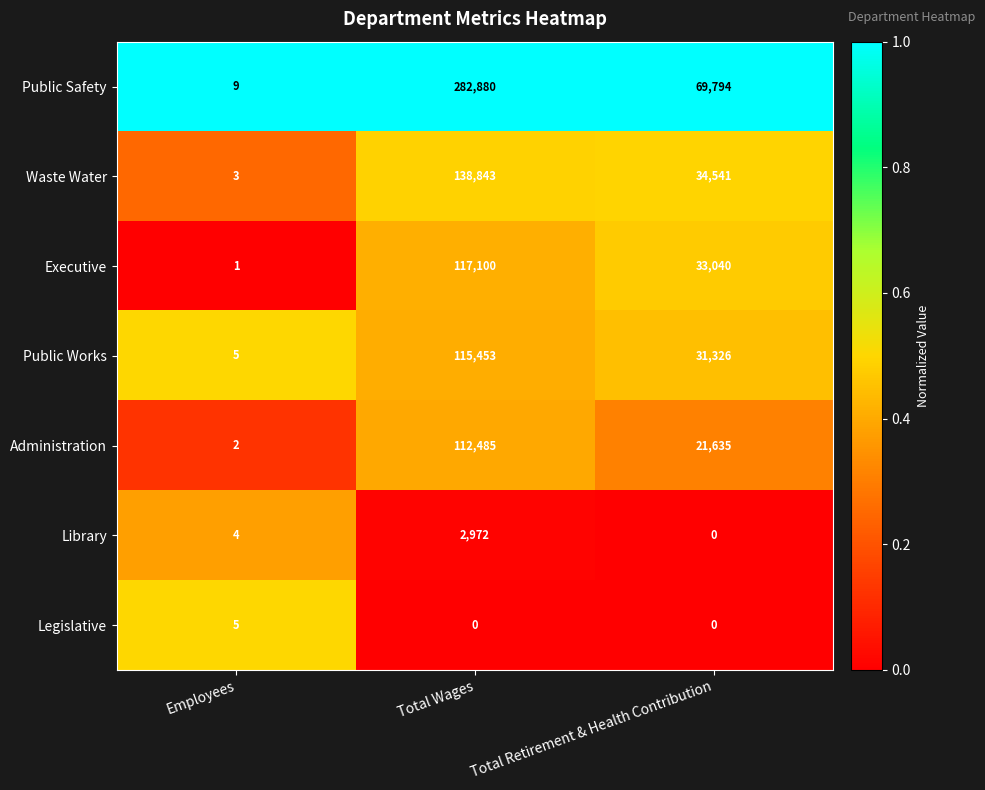

How many data points does each series have?

3